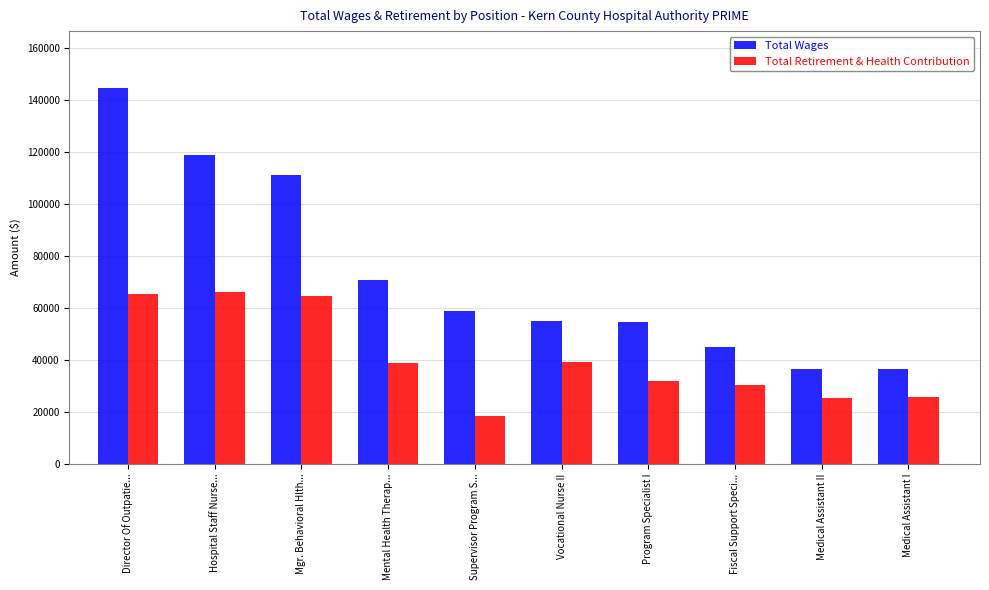

Where does the Total Retirement & Health Contribution series first go above 38612?

Director Of Outpatie...